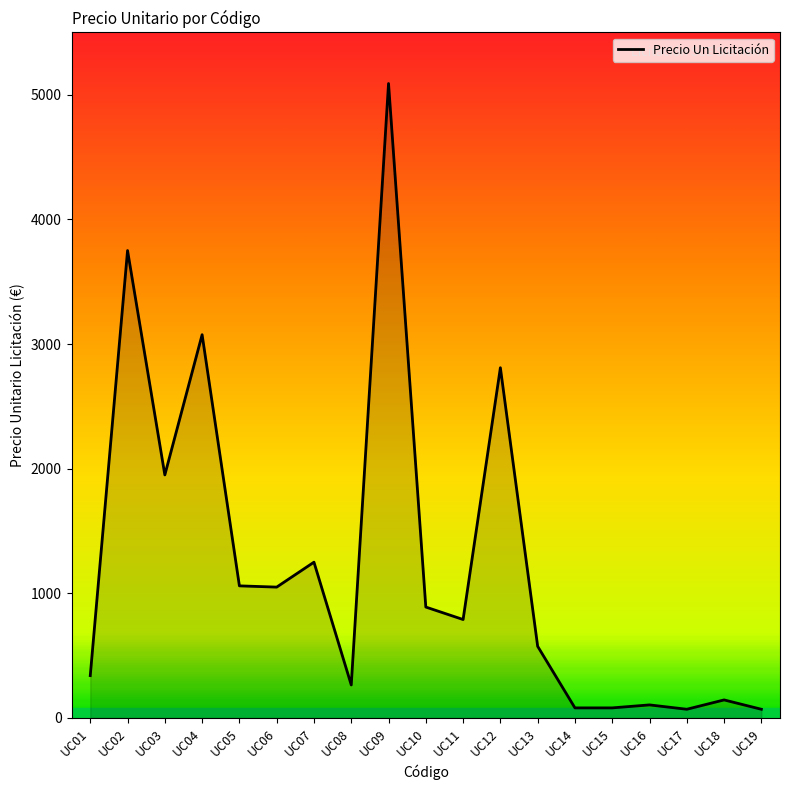

What is the minimum value shown in the chart?

70